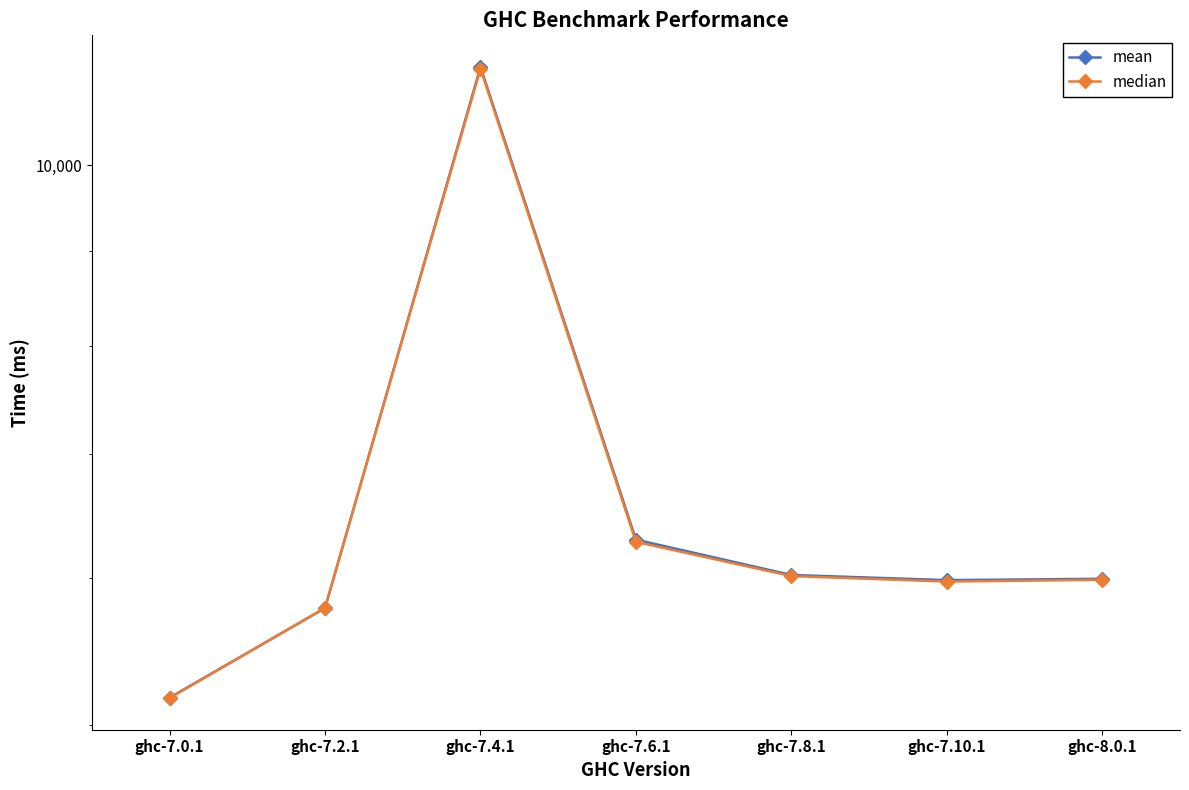

Where is the first local minimum for mean?

ghc-7.10.1